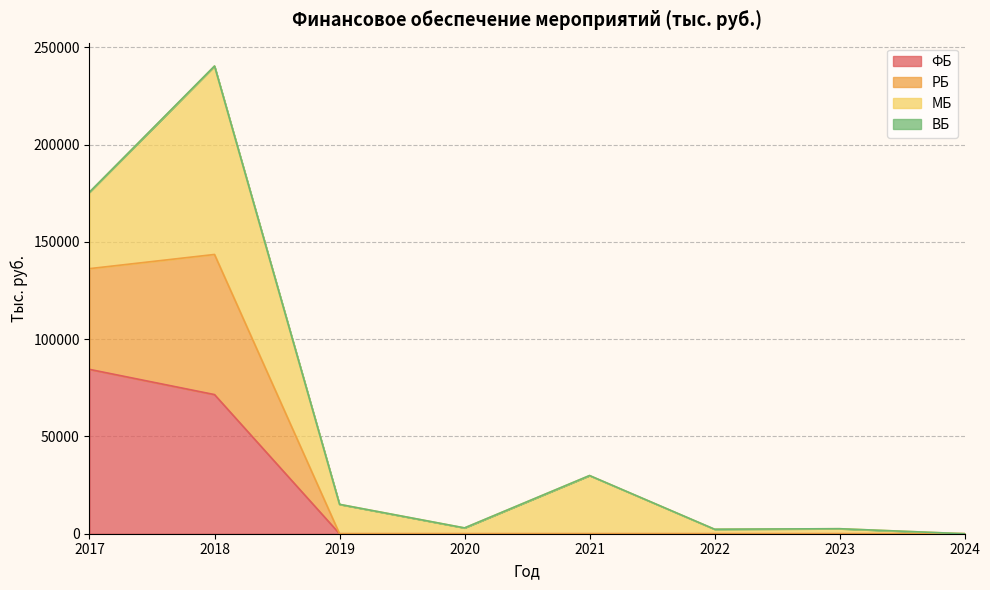

The value of ФБ at 2022 is -46757.9. True or false?

False